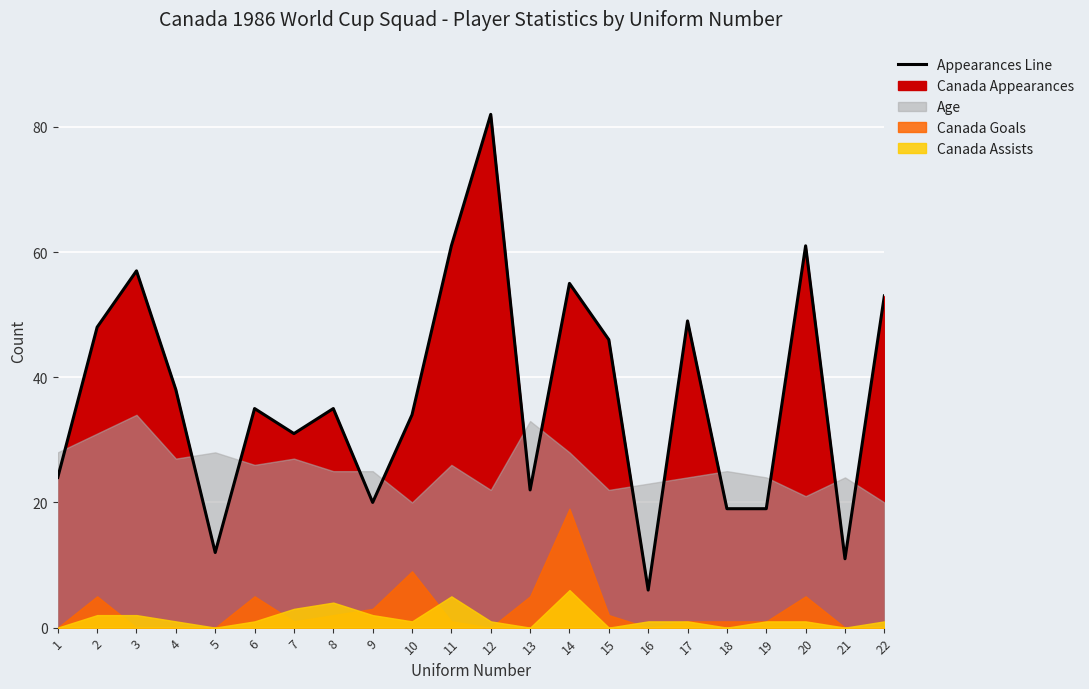

Does the chart display data point markers on the line(s)?

No